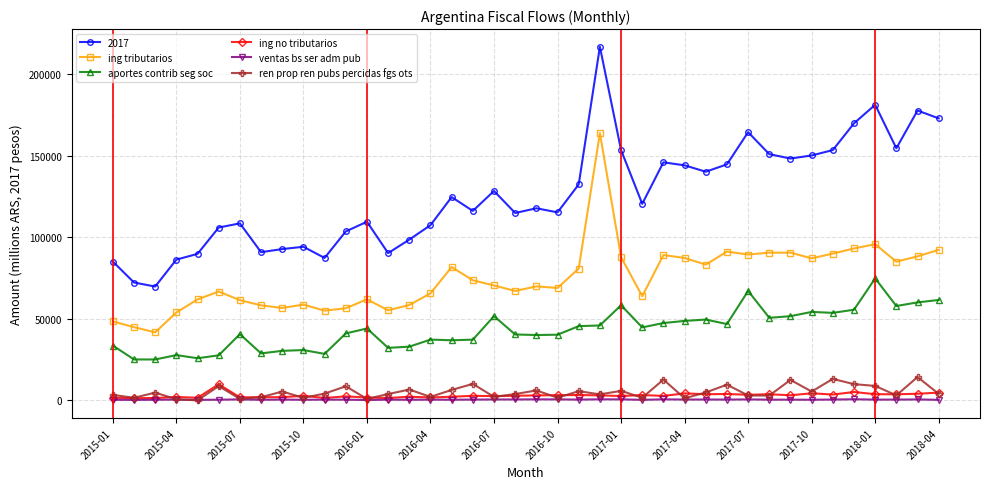

Which series has the largest range (max minus min)?

2017